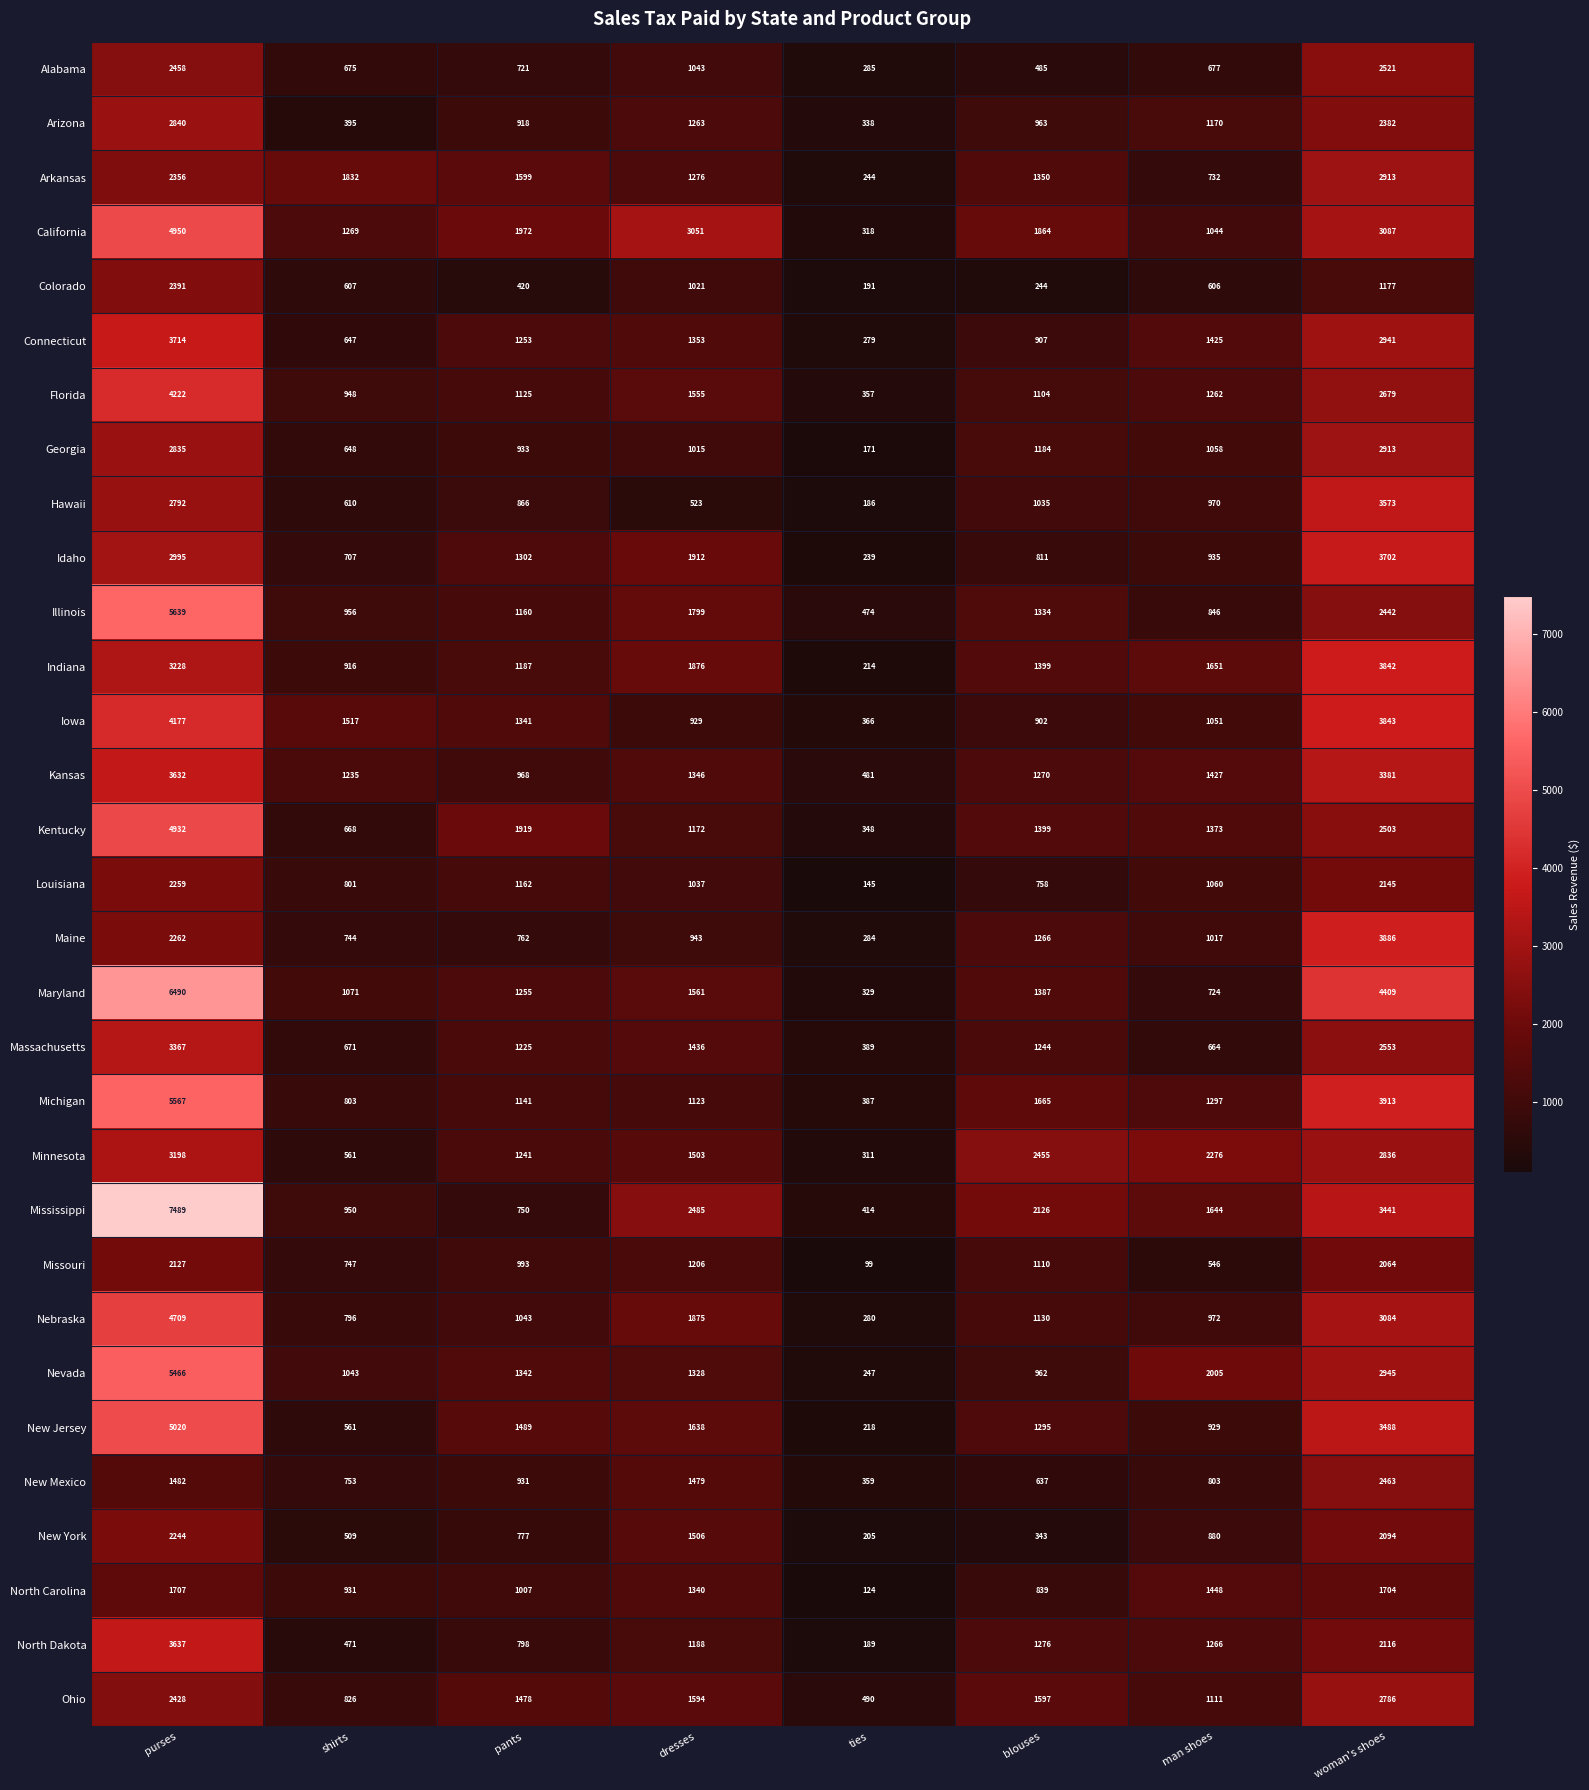

Which series has the largest total across all categories?

Mississippi